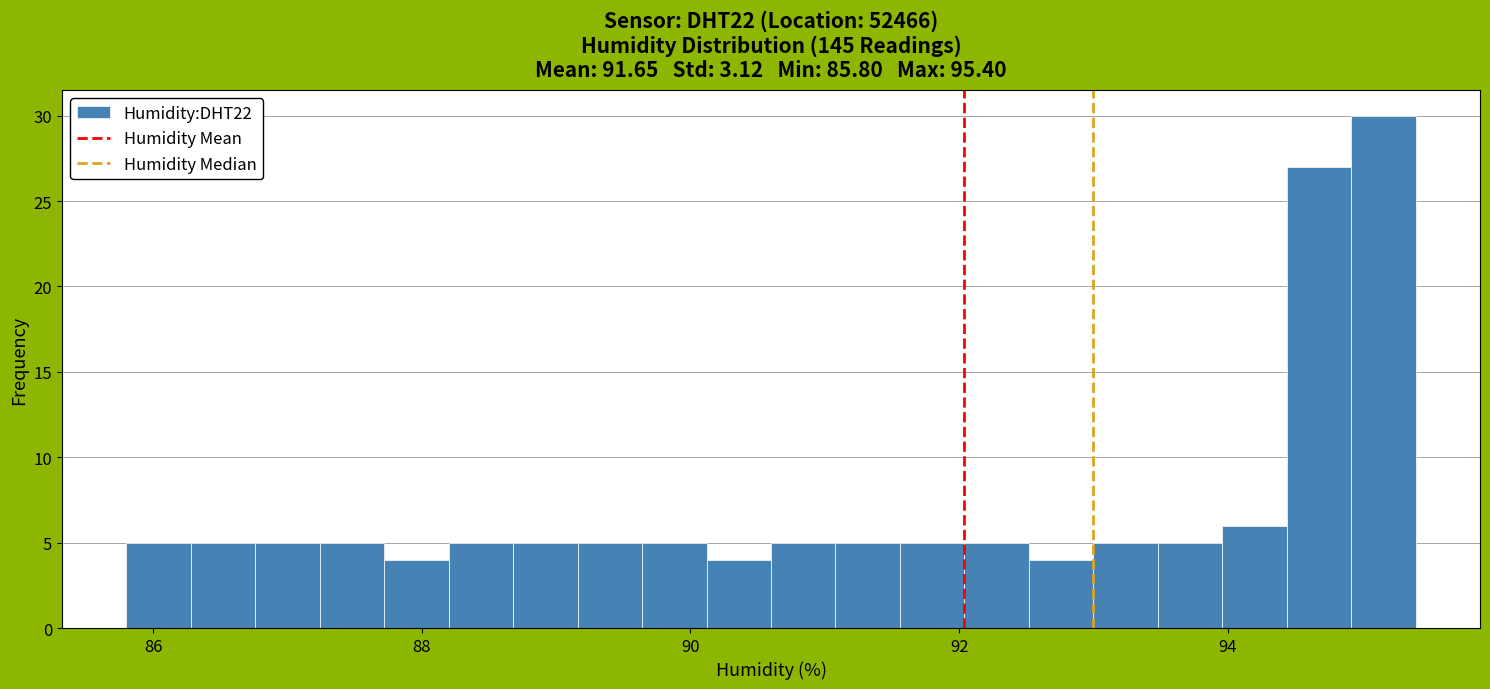

Read against the x-axis, roughly where is the centre of the tallest bar?

95.2